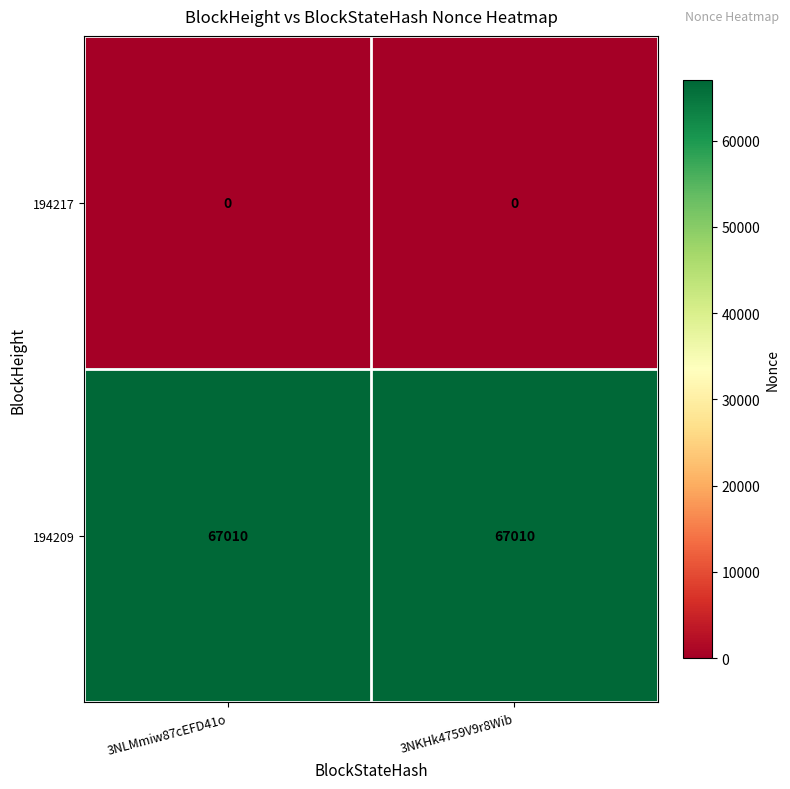

How many categories are shown in the chart?

2